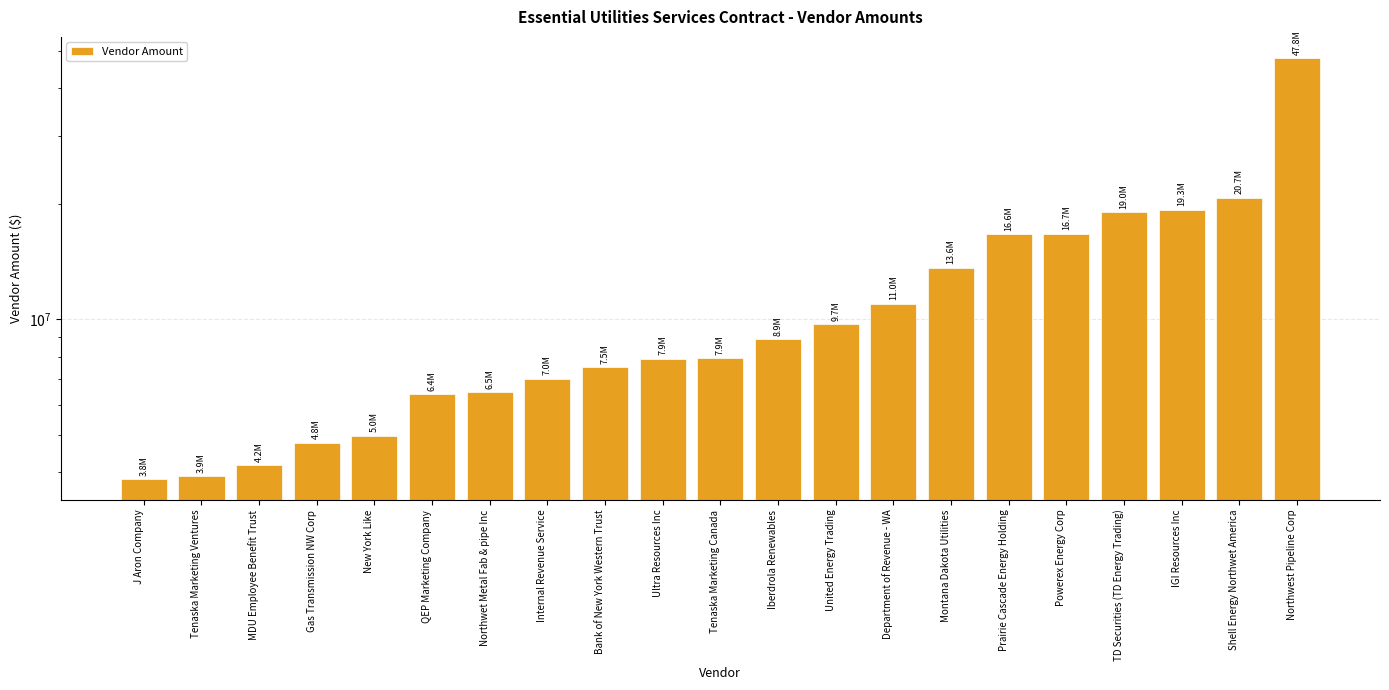

Reading right to left, transcribe all the data shown in this chart.

47844161.4	20710053.4	19289540.4	19017127.9	16694751.8	16640000.0	13619945.7	10982263.8	9719384.1	8864202.4	7920978.5	7903775.0	7520670.6	7007697.7	6475182.6	6389536.0	4983597.2	4783150.7	4169782.8	3910822.6	3846218.8